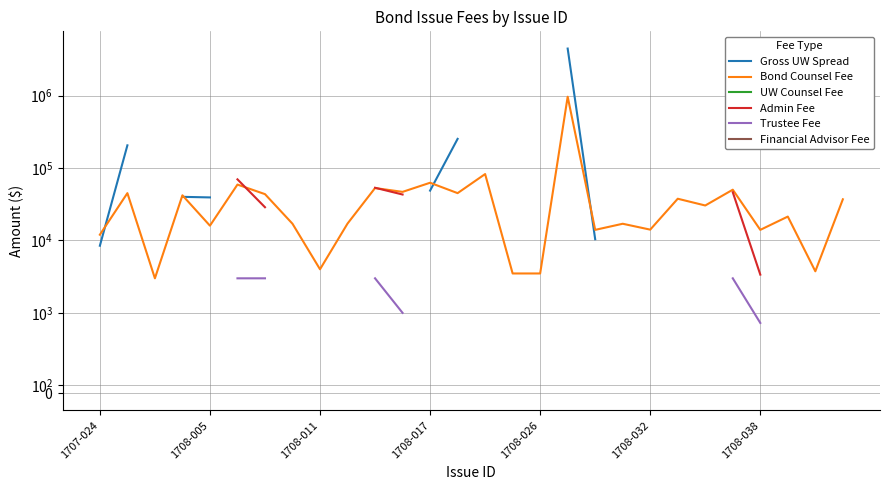

Count the number of categories in the chart.

28